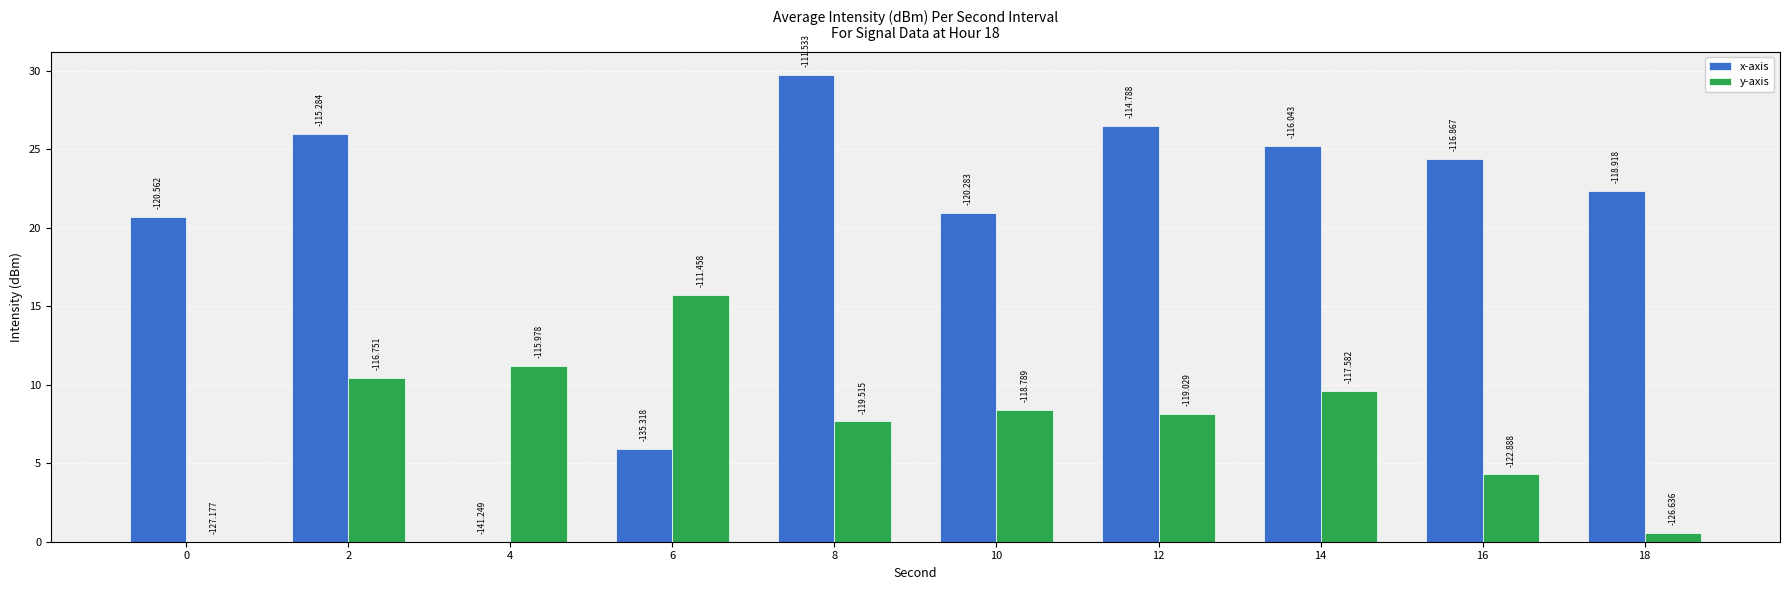

Between 8 and 2, which is larger?

8